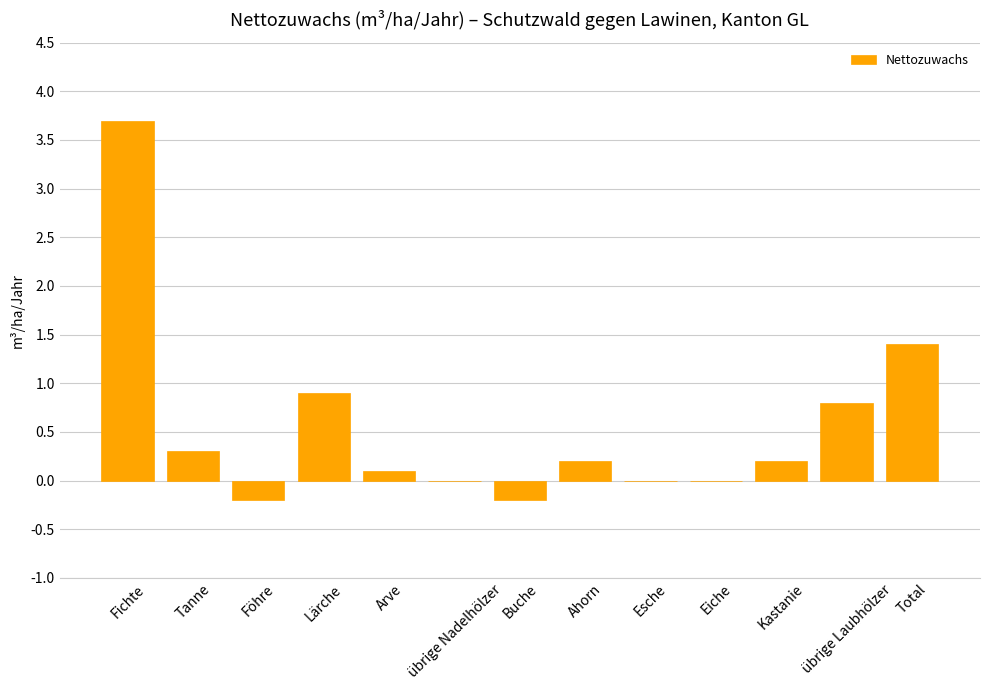

How many series are shown in this chart?

1